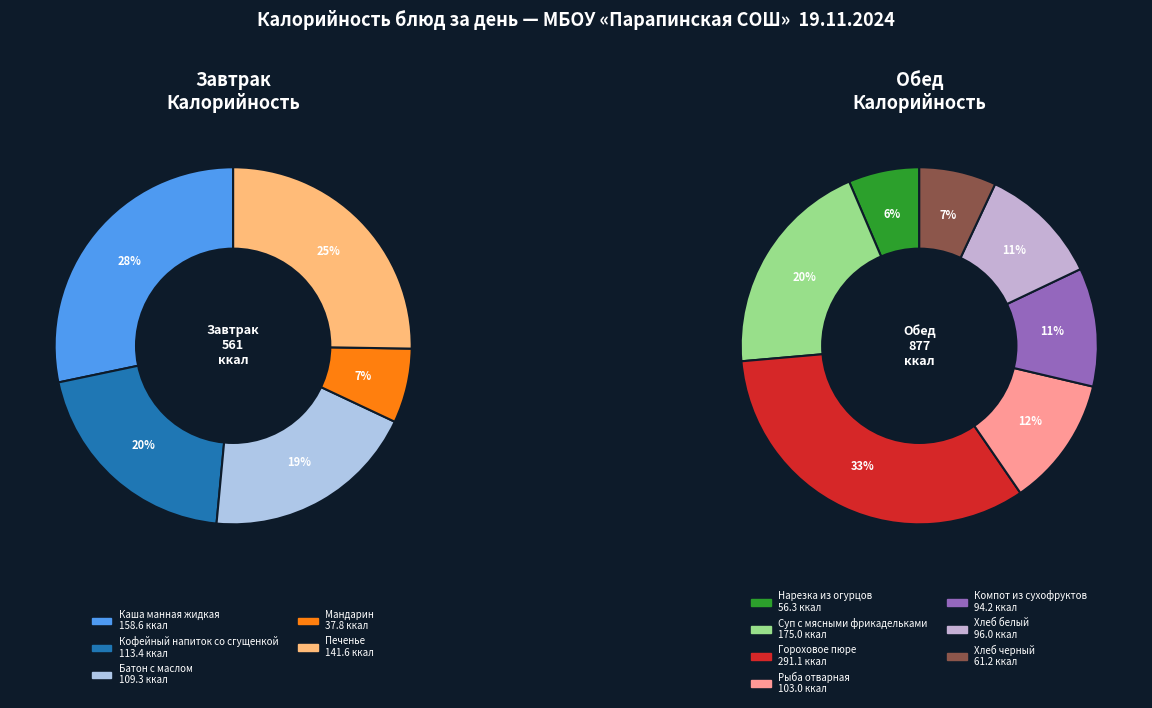

The Хлеб черный slice represents 1% of the pie. True or false?

False